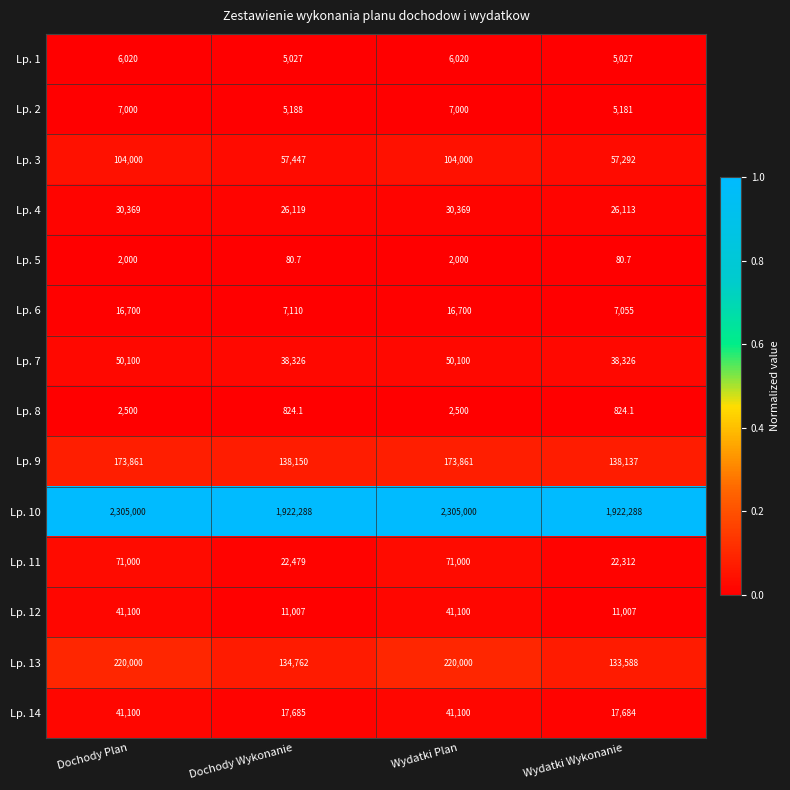

True or false: Lp. 2 has a value of 7000.0 at Dochody Plan.

True